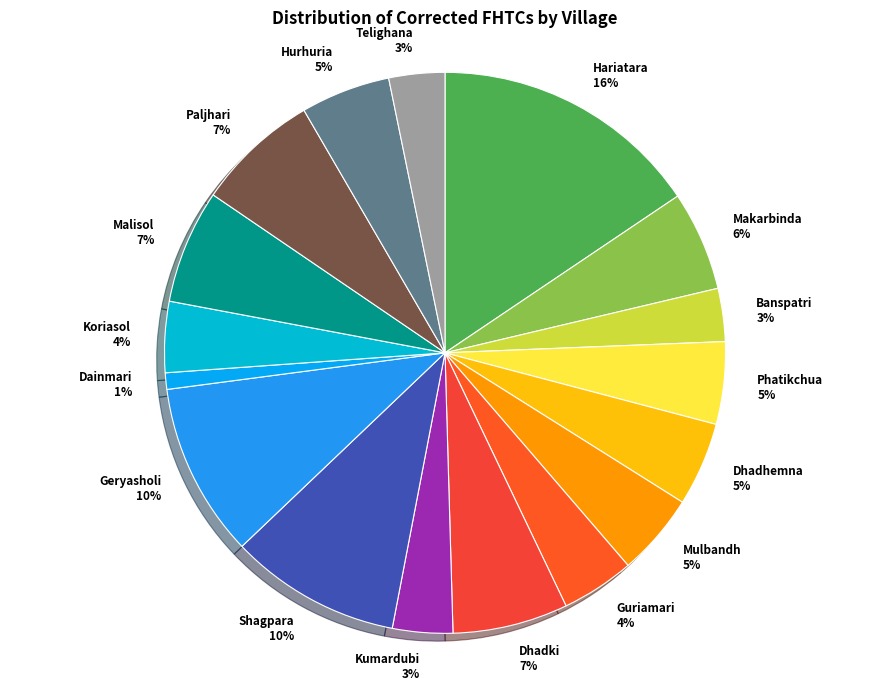

Is there a majority slice in this chart?

No